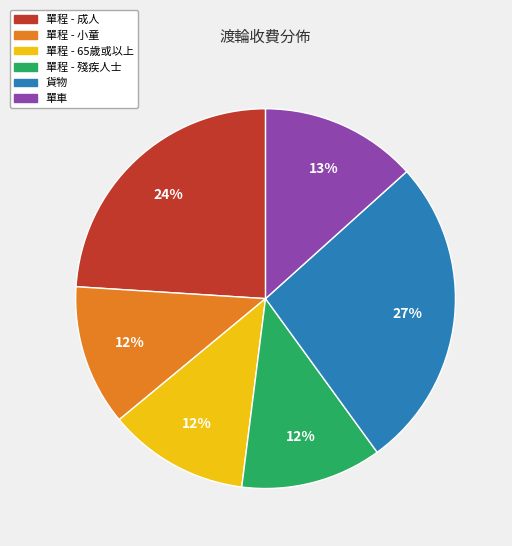

Is there any slice that represents more than half of the pie?

No